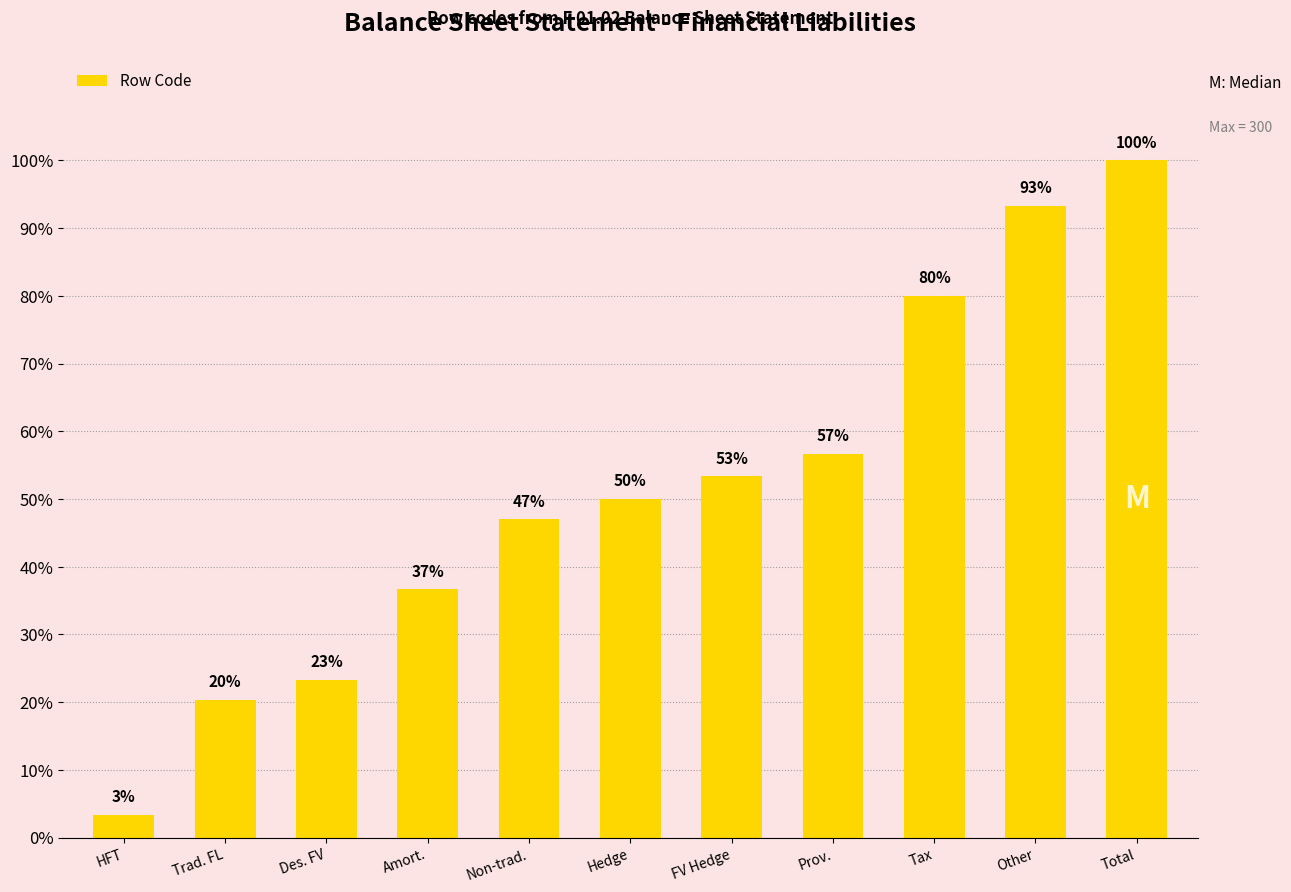

What is the maximum value shown in the chart?

100.0